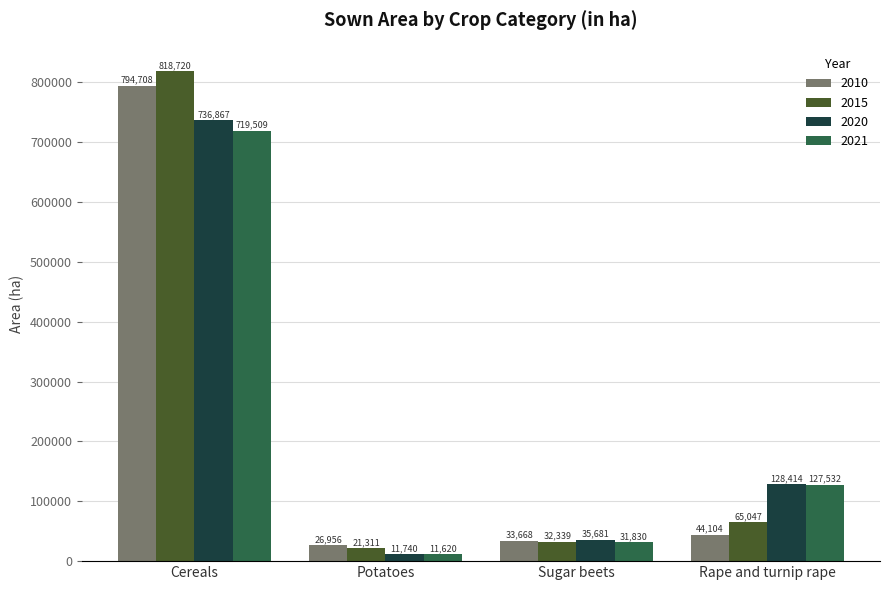

Read the 2021 value at Potatoes, to the nearest 10.

11620